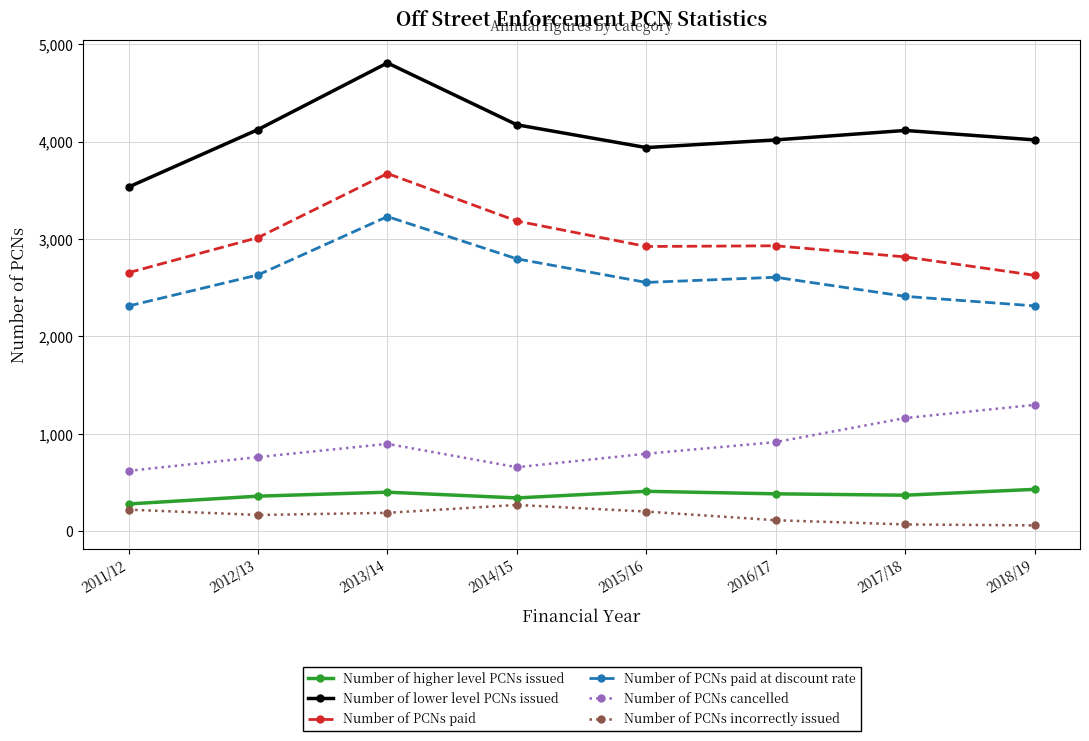

What is the label of the 3rd point from the left?

2013/14